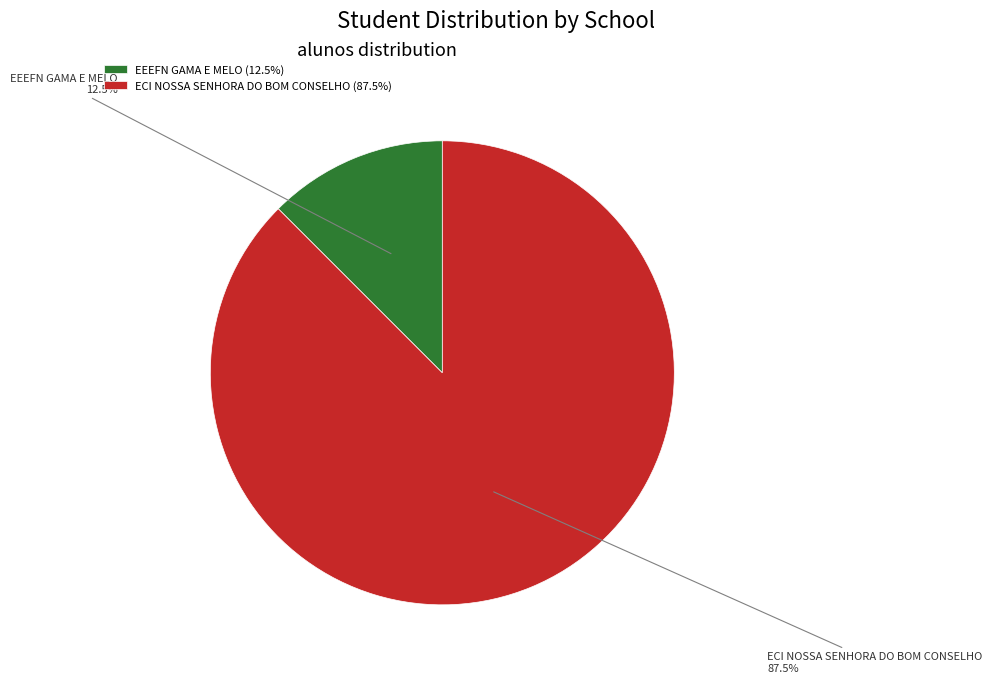

Does EEEFN GAMA E MELO represent more than half of the total?

No